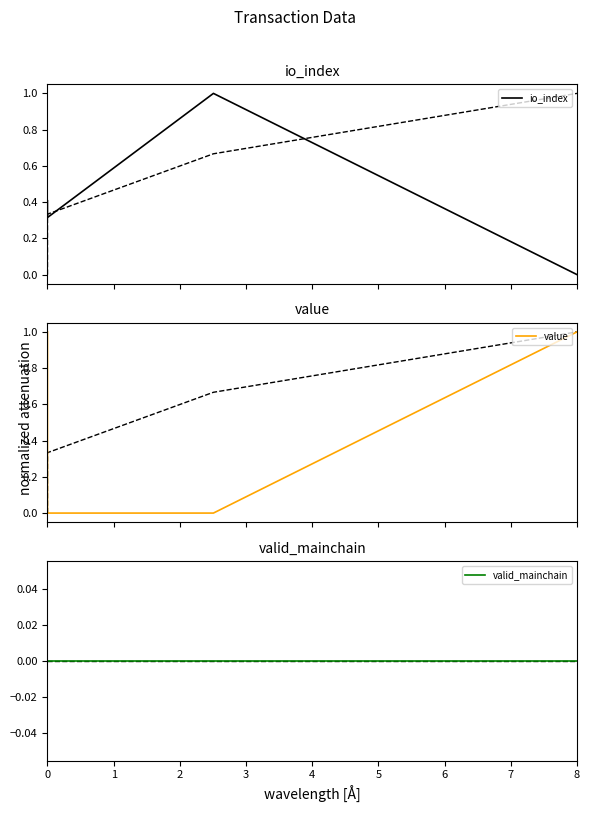

List the series in order of their peak value, highest first.

io_index, value, valid_mainchain